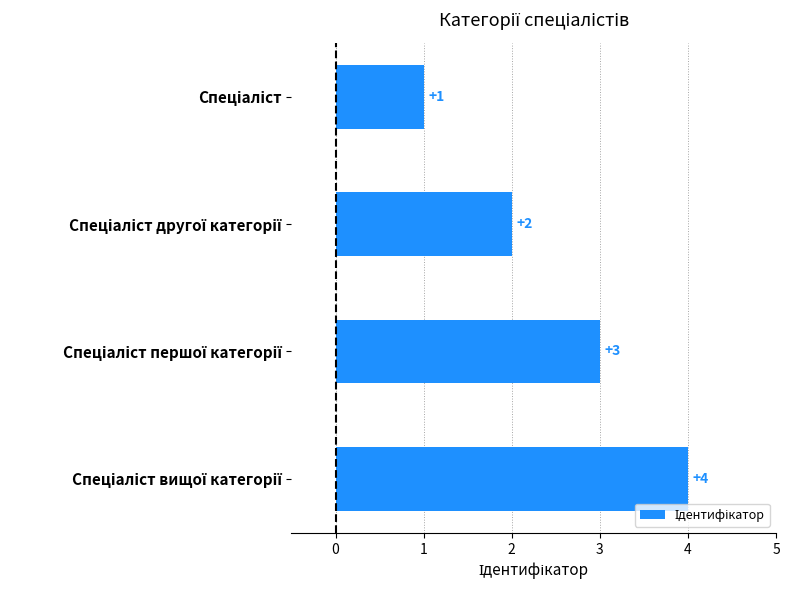

What is the value of the 1st bar from the top?

1